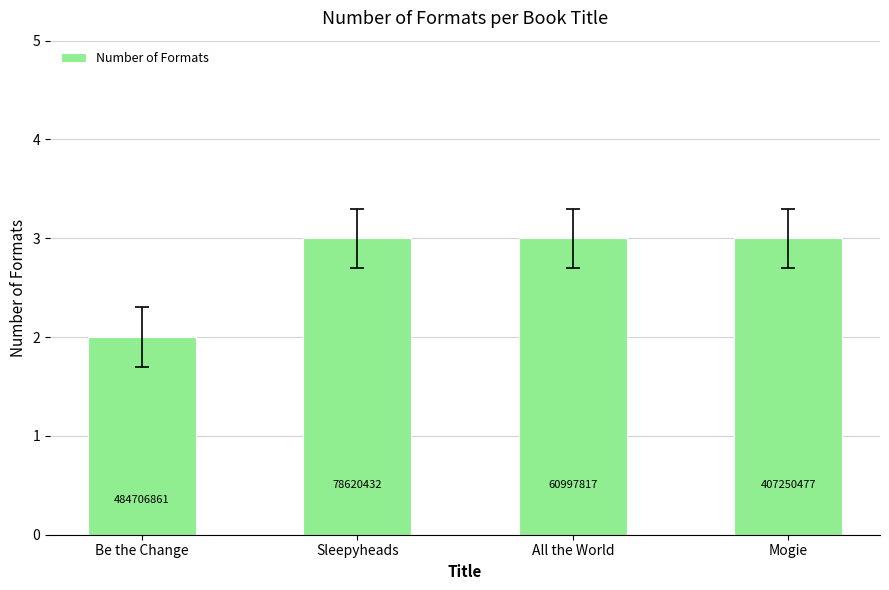

Does the chart contain any negative values?

No